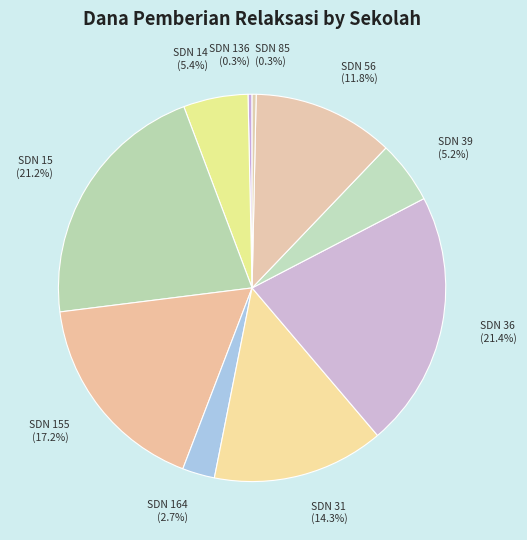

Is the sum of SDN 39 (5.2%) and SDN 14 (5.4%) greater than half?

No